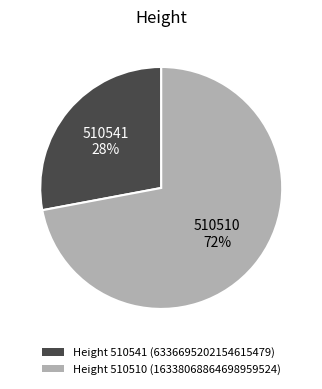

Which category has the smallest portion of the pie?

Height 510541 (6336695202154615479)